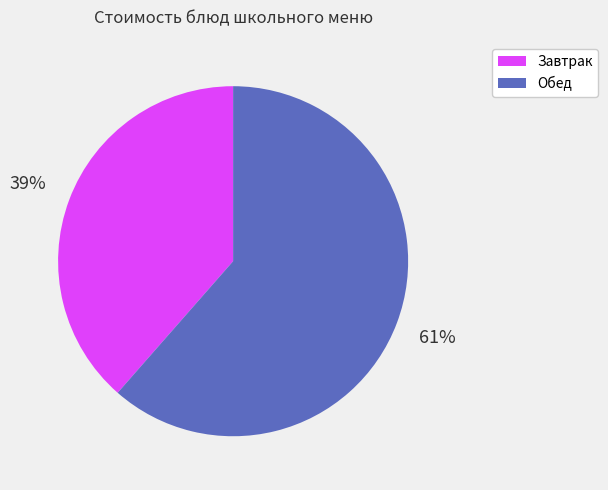

Is there any slice that represents more than half of the pie?

Yes